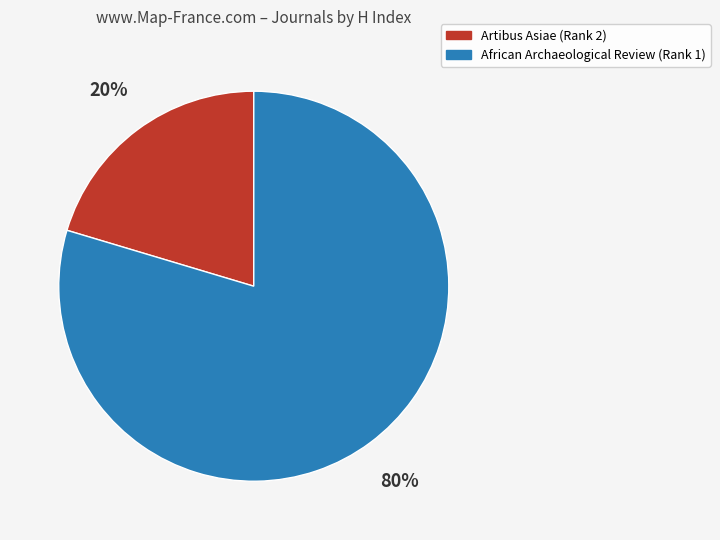

What is the smallest slice in the pie chart?

Artibus Asiae (Rank 2)